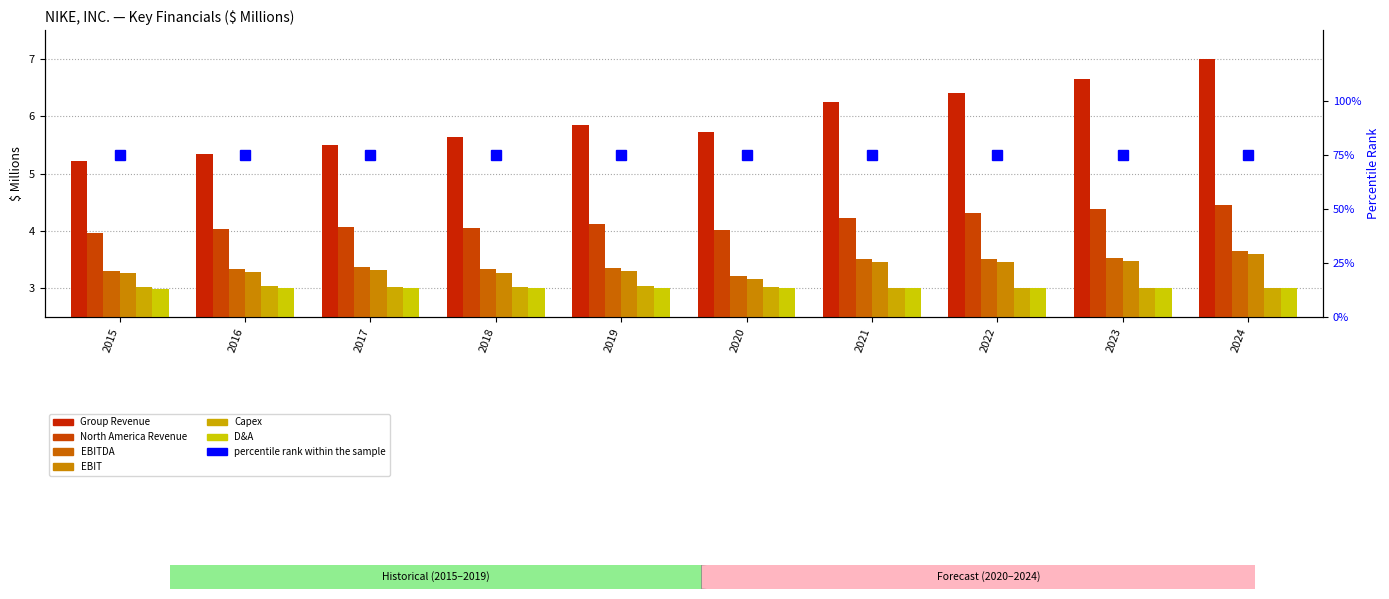

Between 2024 and 2019, which is larger?

2024